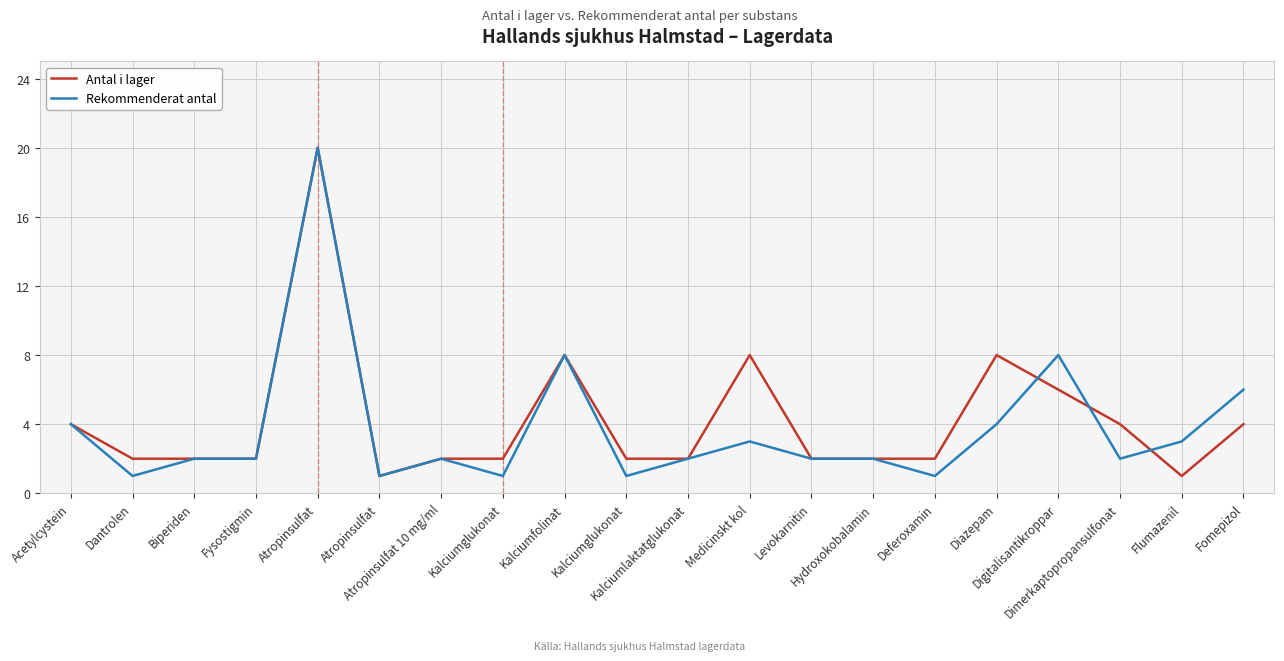

Reading right to left, list all the values displayed in this chart.

Antal i lager: Fomepizol=4	Flumazenil=1	Dimerkaptopropansulfonat=4	Digitalisantikroppar=6	Diazepam=8	Deferoxamin=2	Hydroxokobalamin=2	Levokarnitin=2	Medicinskt kol=8	Kalciumlaktatglukonat=2	Kalciumglukonat=2	Kalciumfolinat=8	Kalciumglukonat=2	Atropinsulfat 10 mg/ml=2	Atropinsulfat=1	Atropinsulfat=20	Fysostigmin=2	Biperiden=2	Dantrolen=2	Acetylcystein=4
Rekommenderat antal: Fomepizol=6	Flumazenil=3	Dimerkaptopropansulfonat=2	Digitalisantikroppar=8	Diazepam=4	Deferoxamin=1	Hydroxokobalamin=2	Levokarnitin=2	Medicinskt kol=3	Kalciumlaktatglukonat=2	Kalciumglukonat=1	Kalciumfolinat=8	Kalciumglukonat=1	Atropinsulfat 10 mg/ml=2	Atropinsulfat=1	Atropinsulfat=20	Fysostigmin=2	Biperiden=2	Dantrolen=1	Acetylcystein=4